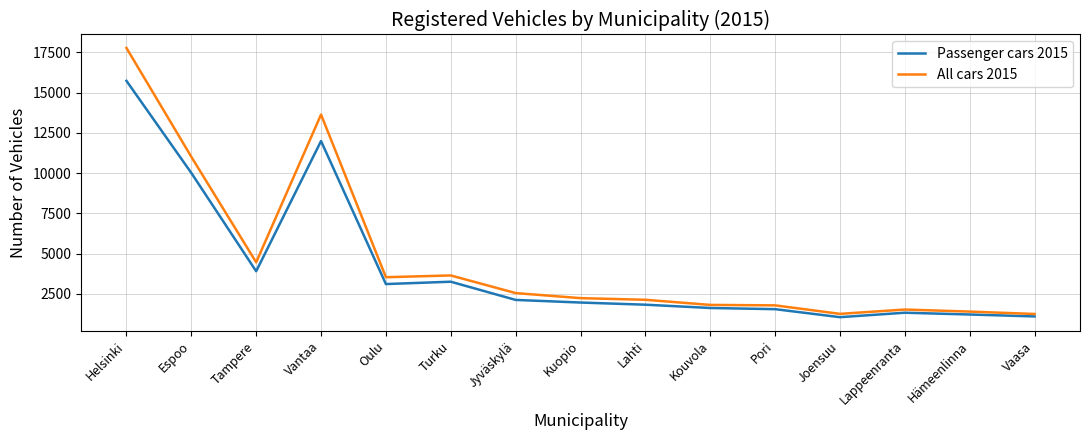

Which category has the highest value in the Passenger cars 2015 series?

Helsinki